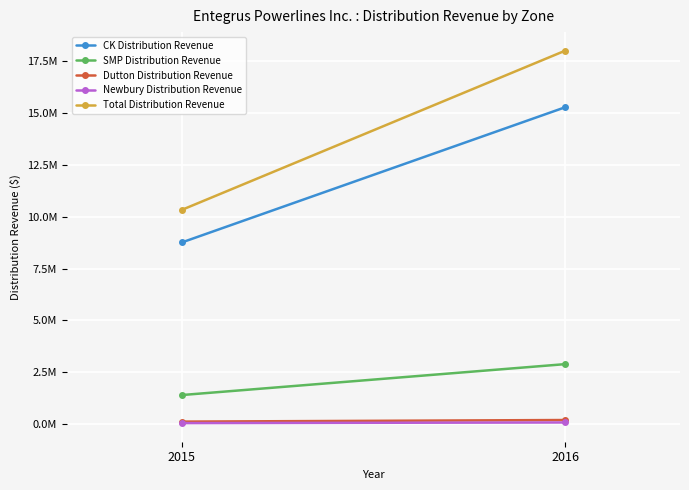

At which label does Newbury Distribution Revenue reach its minimum?

2015